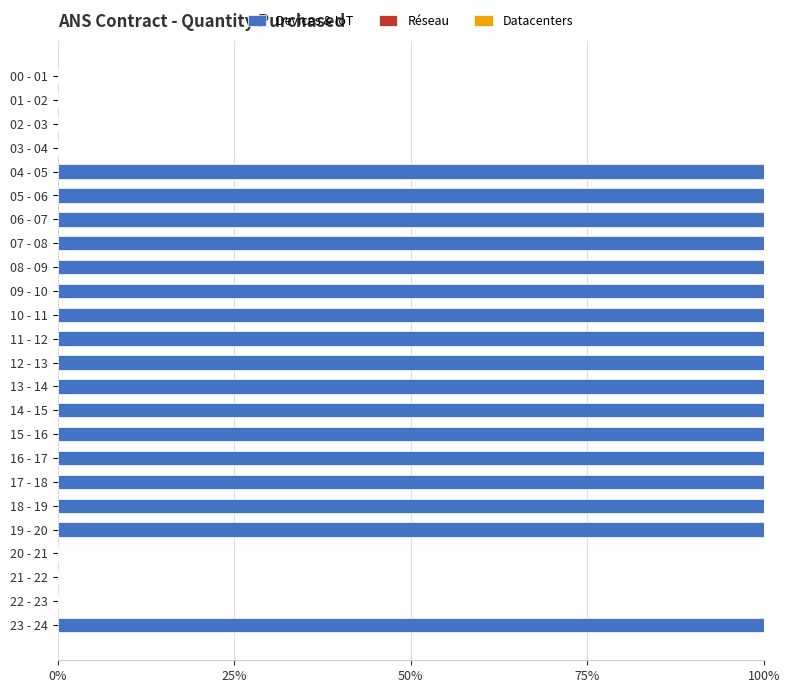

What is the change in value from 03 - 04 to 09 - 10?

+100